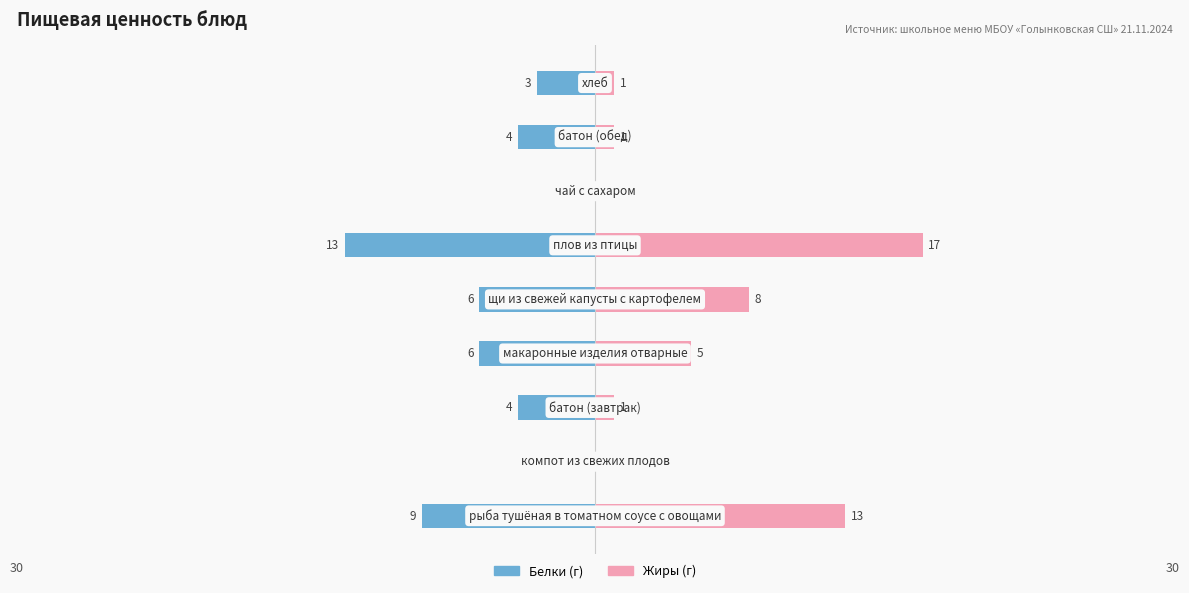

Reading left to right, what are all the values shown in this chart?

Белки: -9	0	-4	-6	-6	-13	0	-4	-3
Жиры: 13	0	1	5	8	17	0	1	1